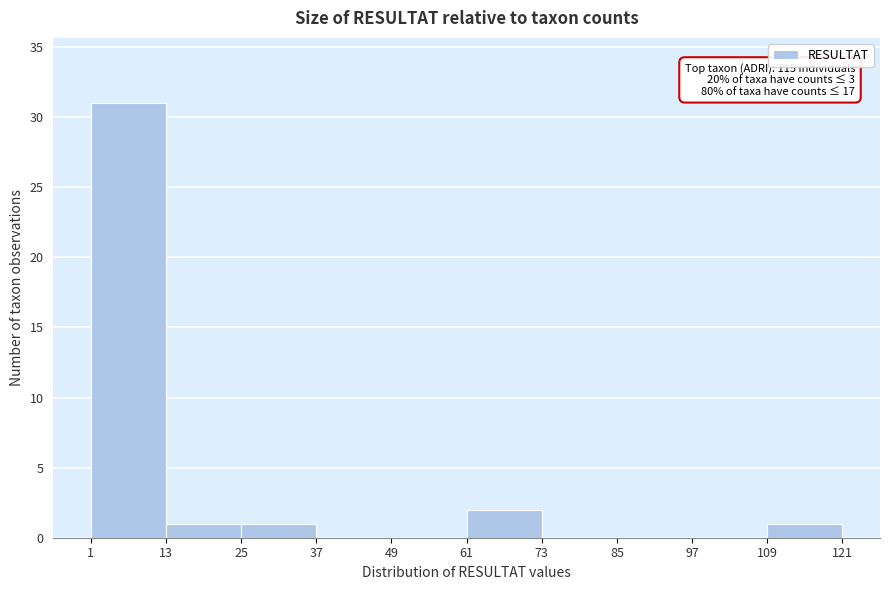

Which range on the x-axis has the tallest bar?

1 to 13